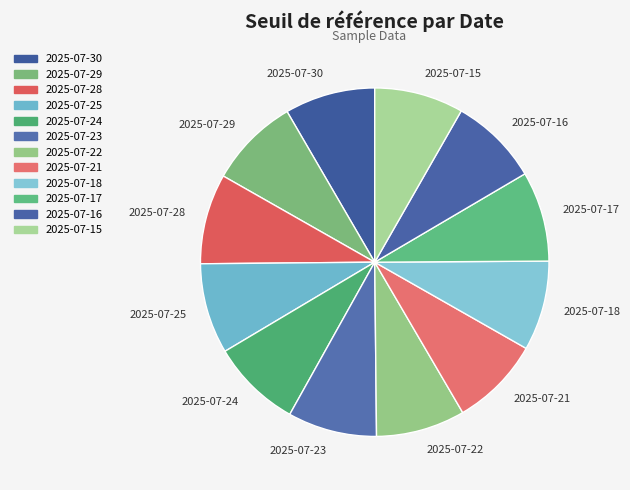

Does any single category account for the majority?

No